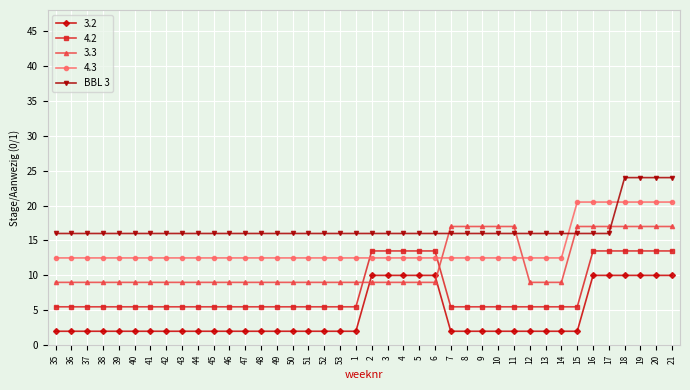

True or false: 3.3 has a value of 12.2 at 4.

False